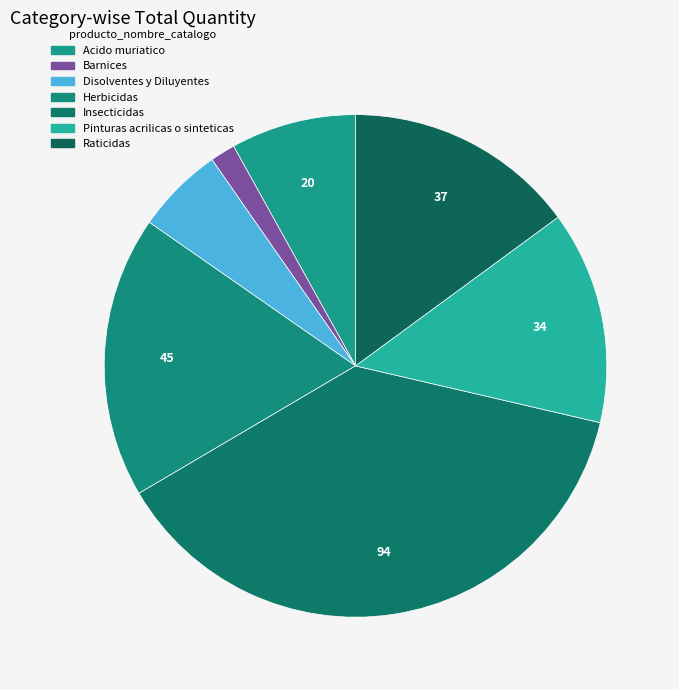

What is the smallest slice in the pie chart?

Barnices